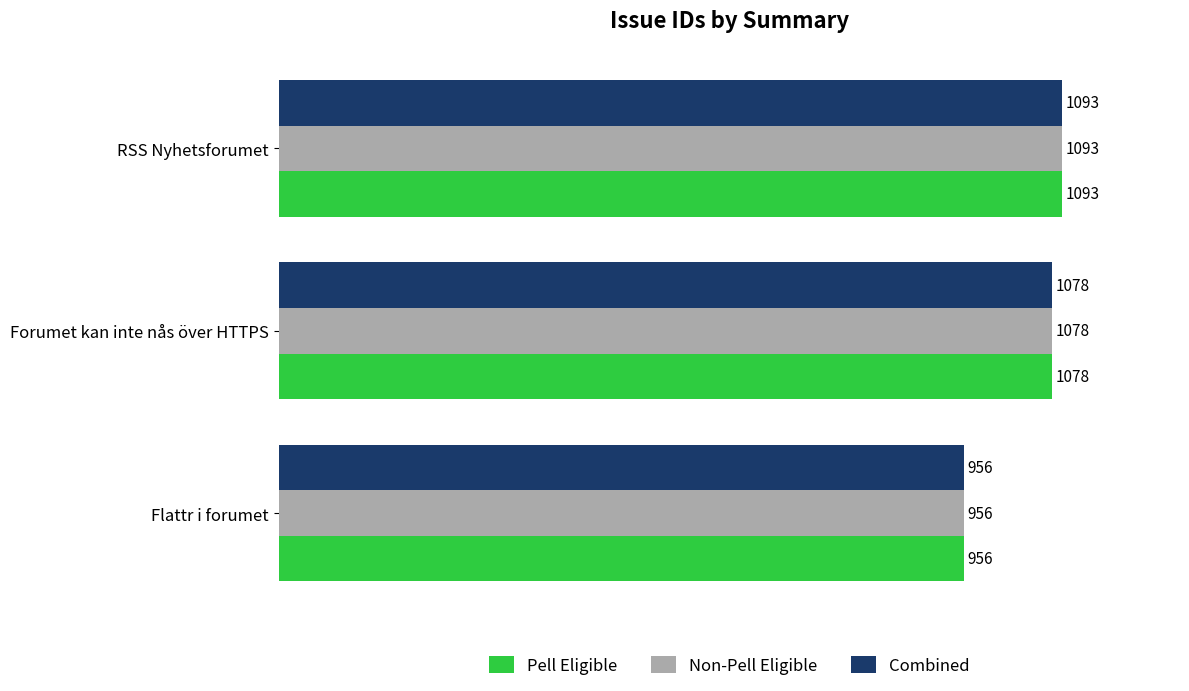

Is it true that Non-Pell Eligible equals 363 at Forumet kan inte nås över HTTPS?

False